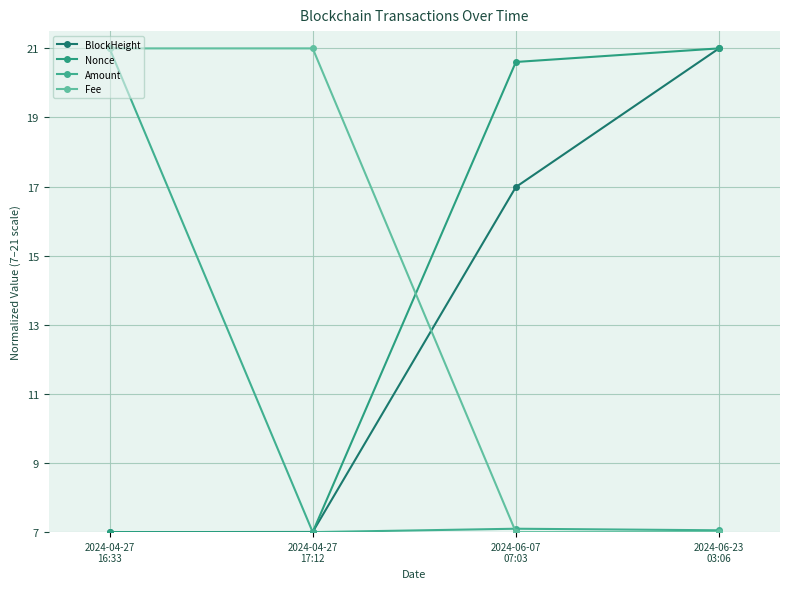

Which series ends up on top after the final intersection of Nonce and Fee?

Nonce